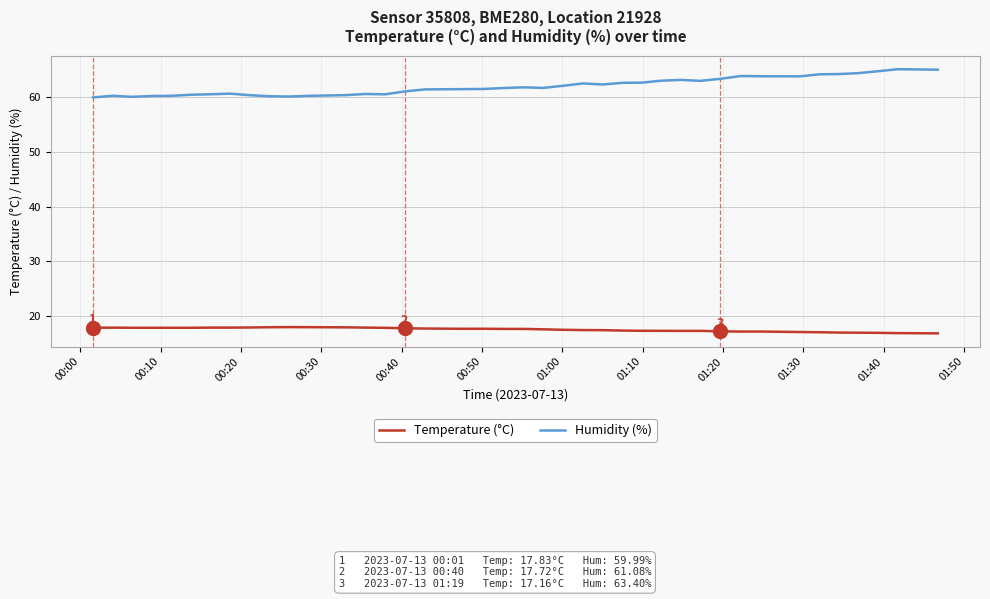

Which series has the largest total across all categories?

Humidity (%)